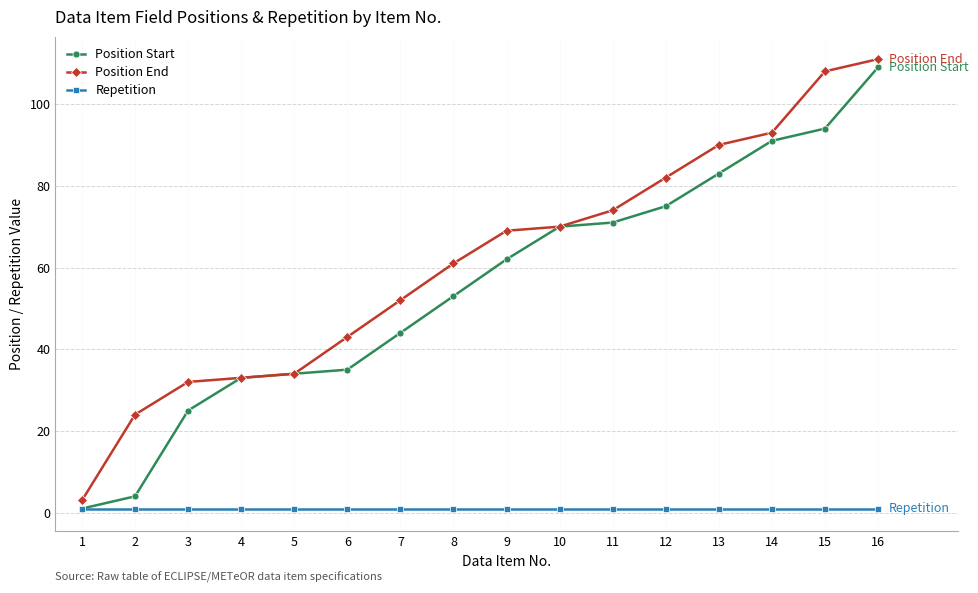

At which category is the sum across all series the highest?

16